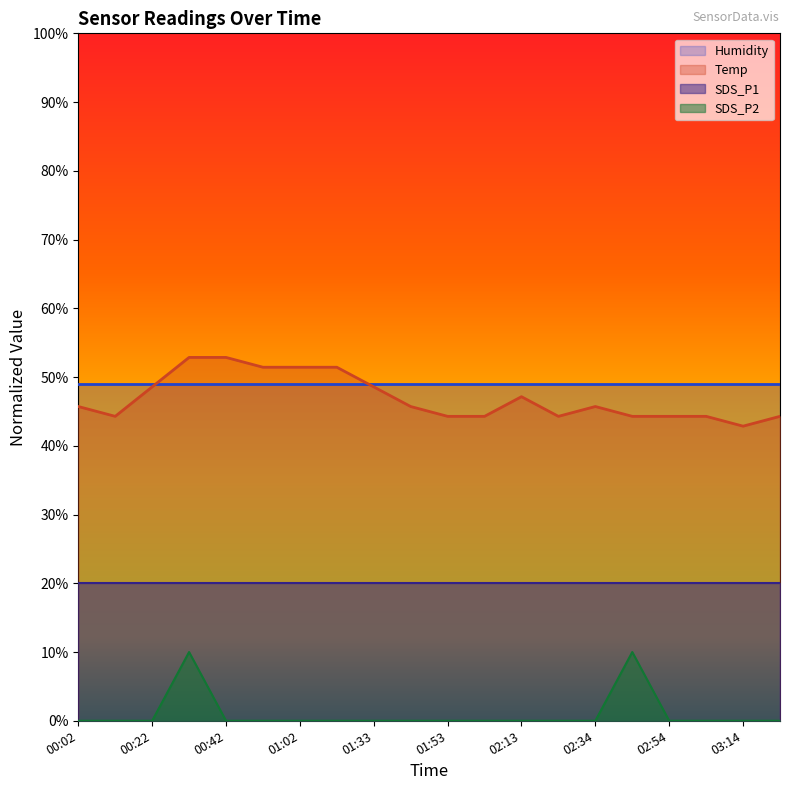

What is the total value across all series at 01:02?

120.4